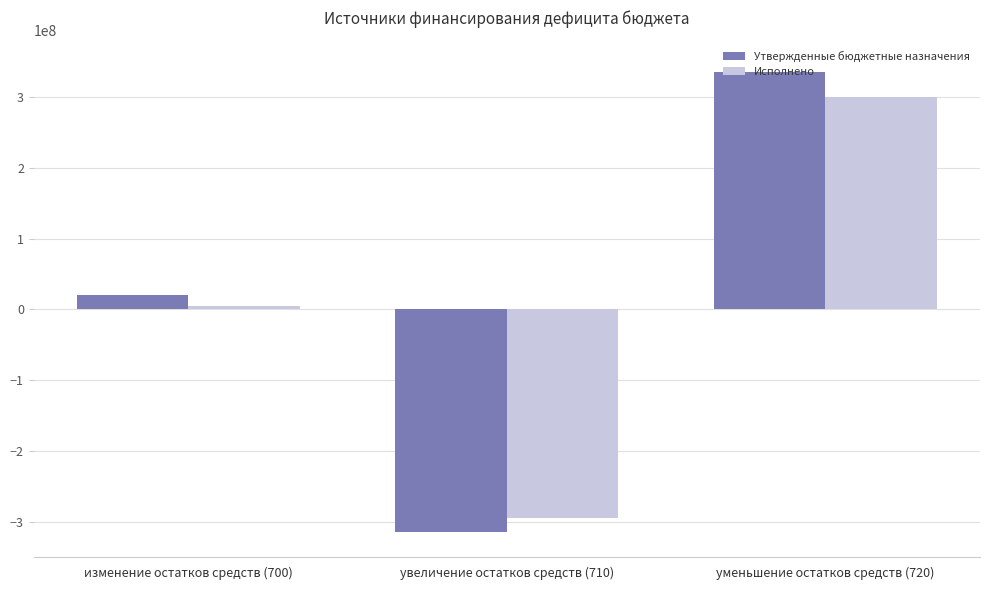

What is the value of the Утвержденные бюджетные назначения bar at the 1st from the left?

19535916.3